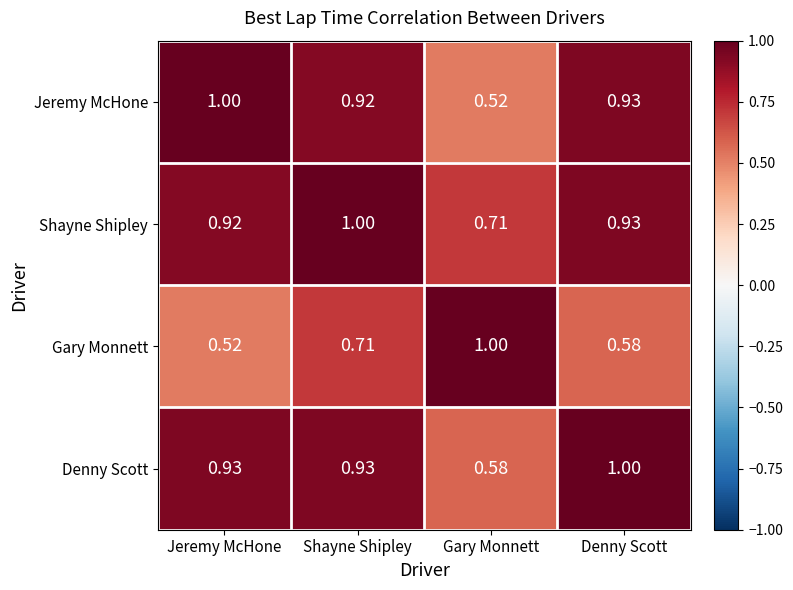

Rank the series at Gary Monnett from highest to lowest value.

Gary Monnett, Shayne Shipley, Denny Scott, Jeremy McHone